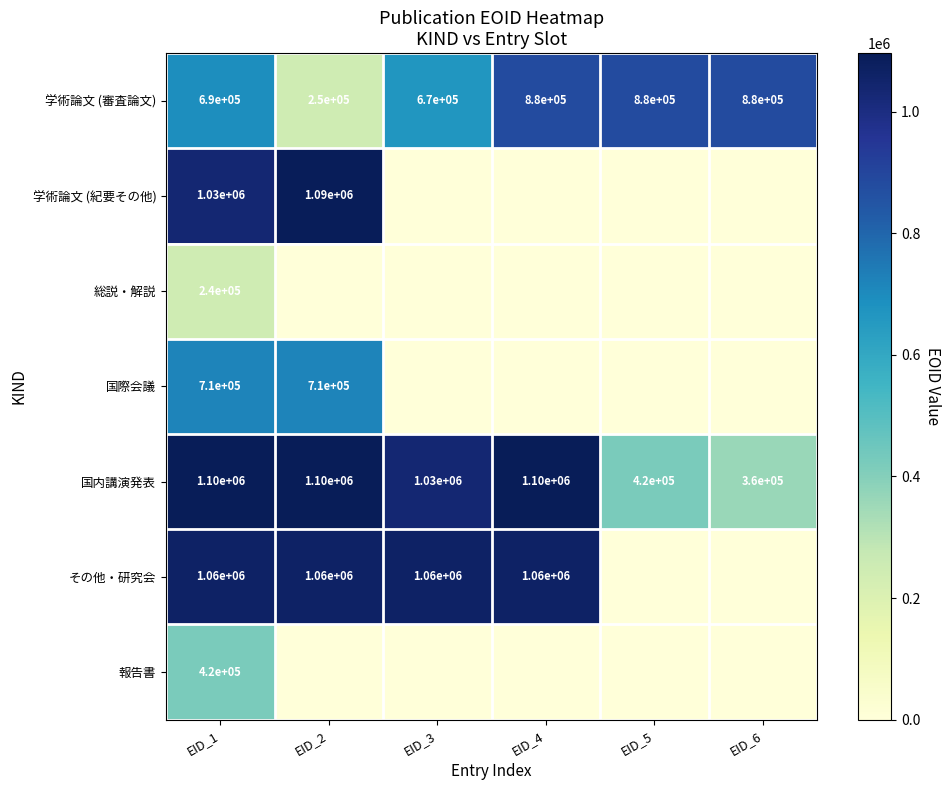

What is the difference between the maximum and minimum values in the 学術論文 (審査論文) series?

630000